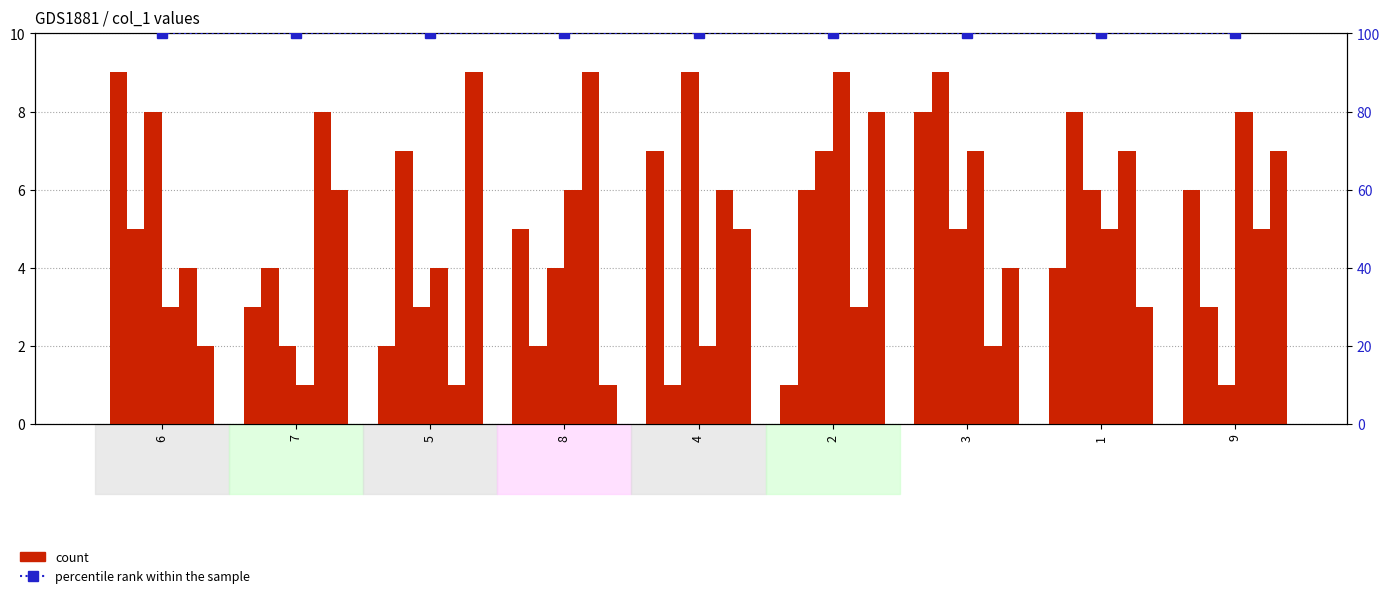

What position from the right is 2?

4